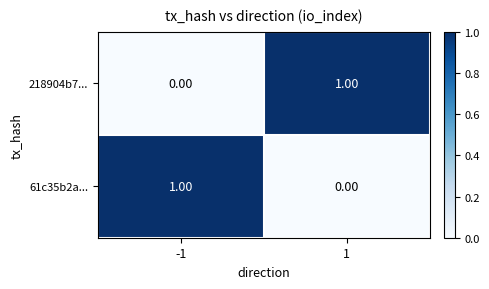

Is the value of 61c35b2a... at 1 greater than the value of 218904b7... at 1?

No